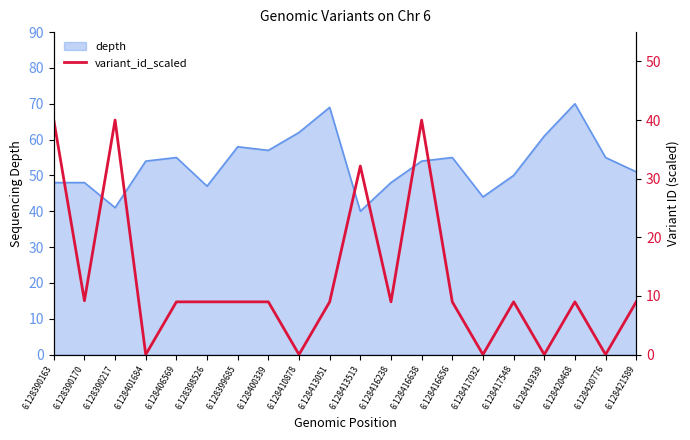

Does the chart display data point markers on the line(s)?

No